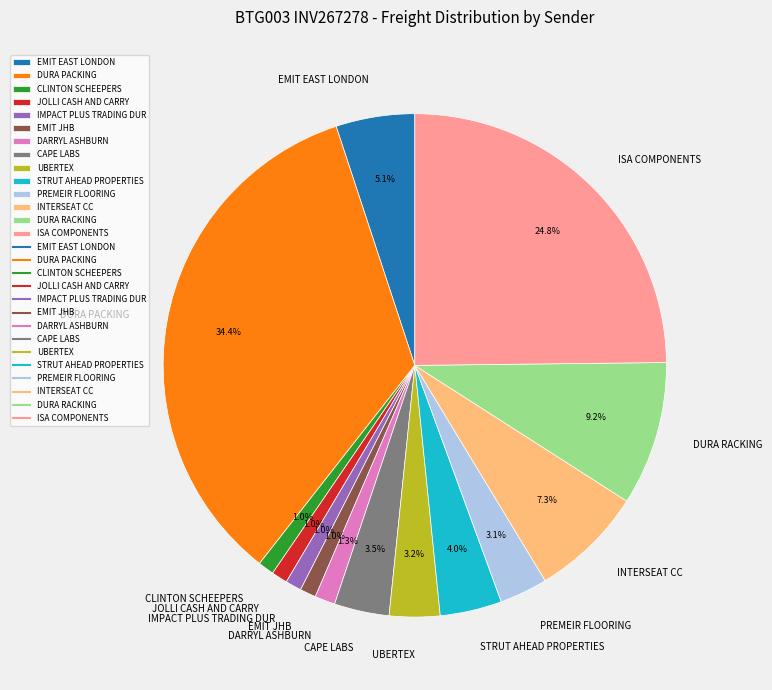

How many segments does this pie chart have?

14